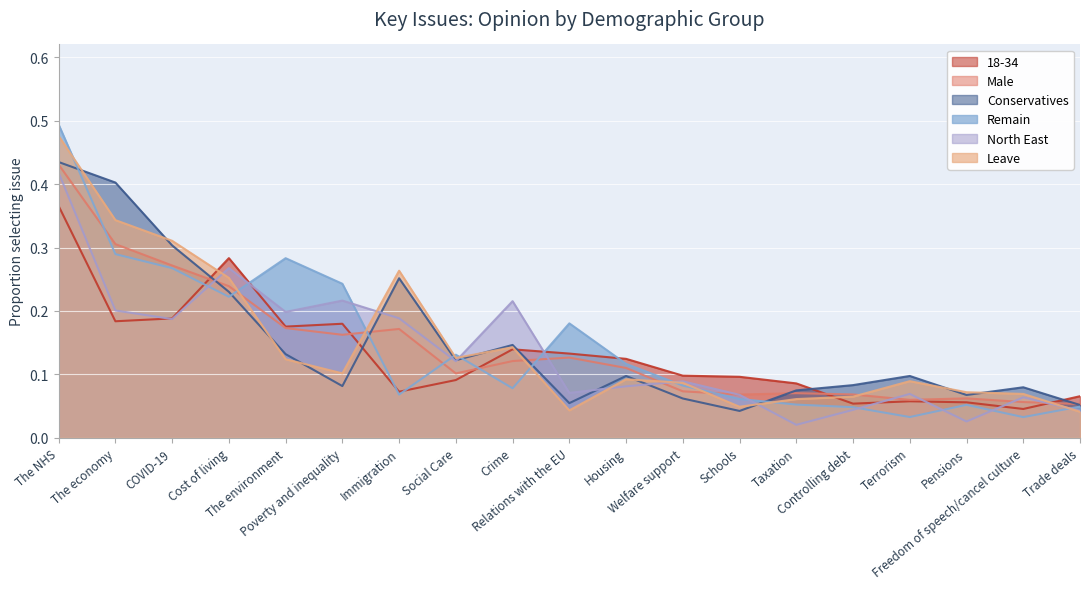

Reading left to right, list all the values displayed in this chart.

18-34: 0.4	0.2	0.2	0.3	0.2	0.2	0.1	0.1	0.1	0.1	0.1	0.1	0.1	0.1	0.1	0.1	0.1	0.0	0.1
Male: 0.4	0.3	0.3	0.2	0.2	0.2	0.2	0.1	0.1	0.1	0.1	0.1	0.1	0.1	0.1	0.1	0.1	0.1	0.1
Conservatives: 0.4	0.4	0.3	0.2	0.1	0.1	0.3	0.1	0.1	0.1	0.1	0.1	0.0	0.1	0.1	0.1	0.1	0.1	0.1
Remain: 0.5	0.3	0.3	0.2	0.3	0.2	0.1	0.1	0.1	0.2	0.1	0.1	0.1	0.1	0.0	0.0	0.1	0.0	0.0
North East: 0.4	0.2	0.2	0.3	0.2	0.2	0.2	0.1	0.2	0.1	0.1	0.1	0.1	0.0	0.0	0.1	0.0	0.1	0.0
Leave: 0.5	0.3	0.3	0.3	0.1	0.1	0.3	0.1	0.1	0.0	0.1	0.1	0.0	0.1	0.1	0.1	0.1	0.1	0.0